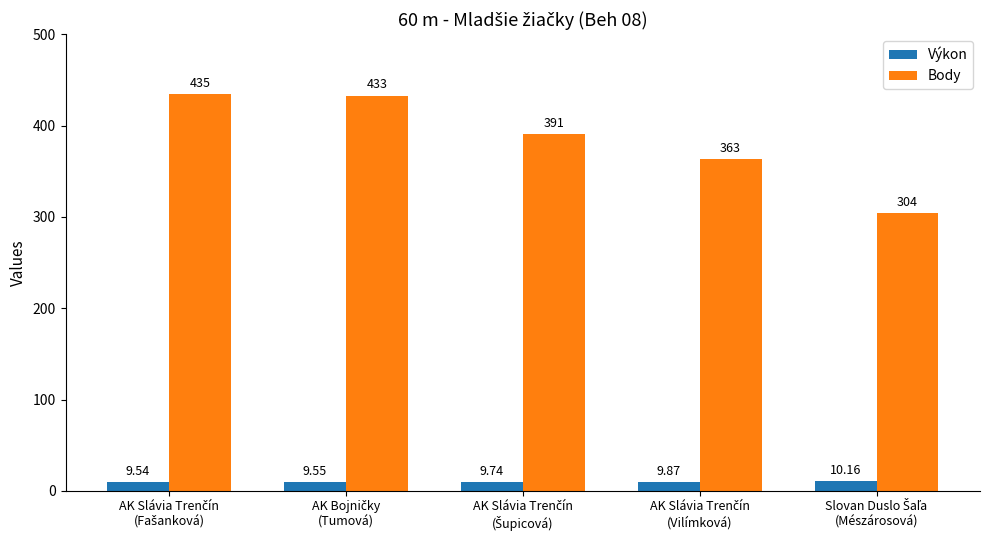

What is the difference between the maximum and second lowest values in the Body series?

72.0